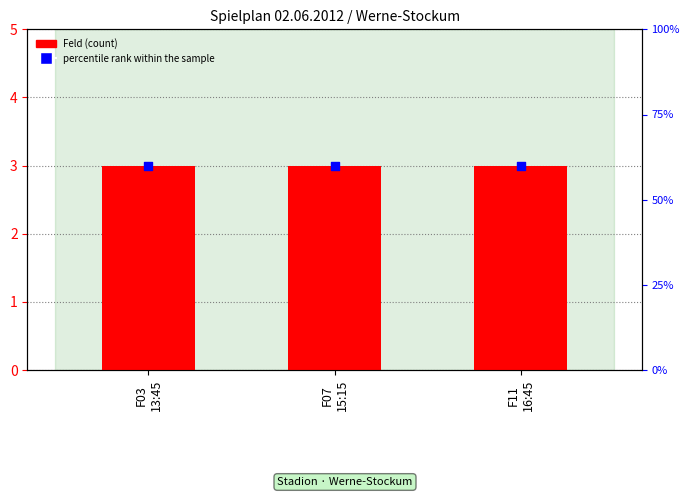

Which series reaches the minimum Y coordinate?

Feld